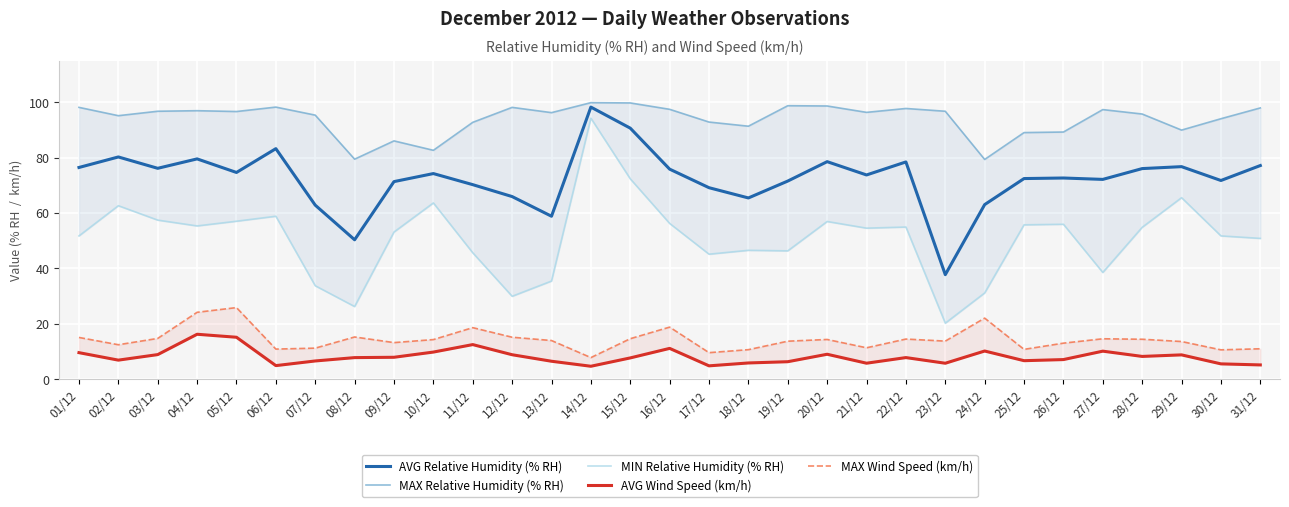

True or false: MAX Wind Speed (km/h) and AVG Wind Speed (km/h) intersect in this chart.

False